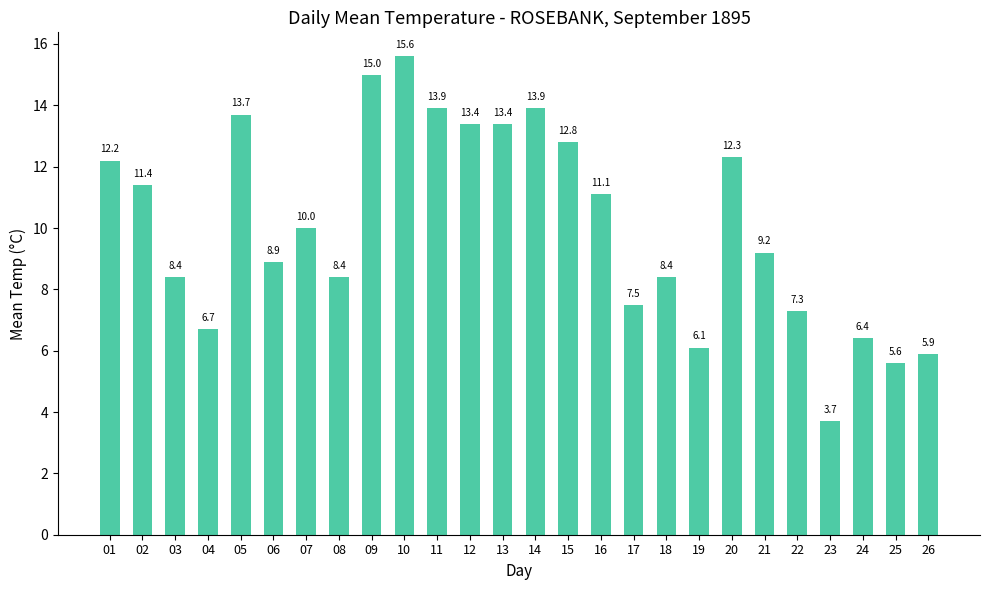

Reading right to left, list all the values displayed in this chart.

26=5.9	25=5.6	24=6.4	23=3.7	22=7.3	21=9.2	20=12.3	19=6.1	18=8.4	17=7.5	16=11.1	15=12.8	14=13.9	13=13.4	12=13.4	11=13.9	10=15.6	09=15.0	08=8.4	07=10.0	06=8.9	05=13.7	04=6.7	03=8.4	02=11.4	01=12.2